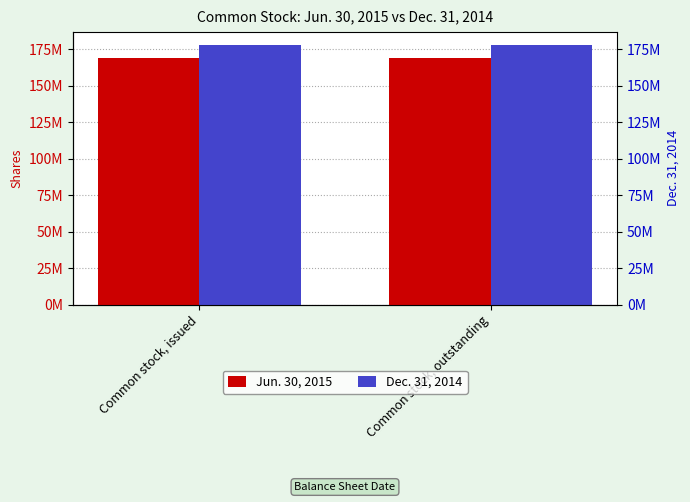

What are all the series names shown in the legend?

Jun. 30, 2015, Dec. 31, 2014